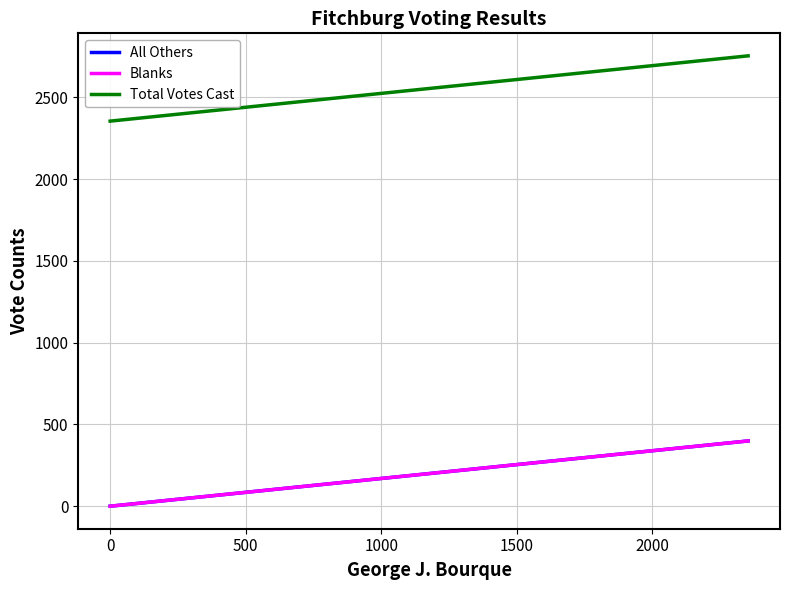

Reading left to right, what are all the values shown in this chart?

All Others: 0	399
Blanks: 0	399
Total Votes Cast: 2354	2753